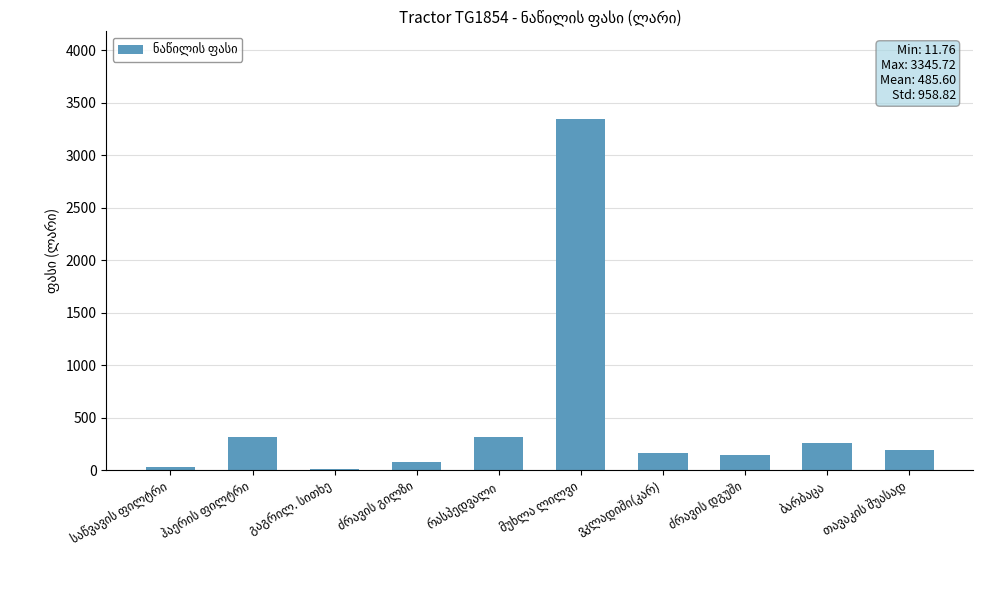

What is the sum of all values?

4856.0